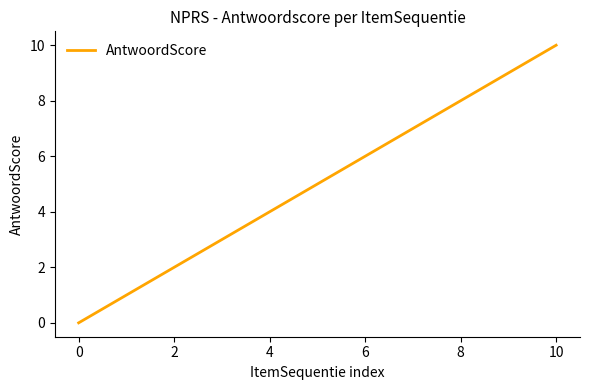

What is the difference between the maximum and minimum values?

10